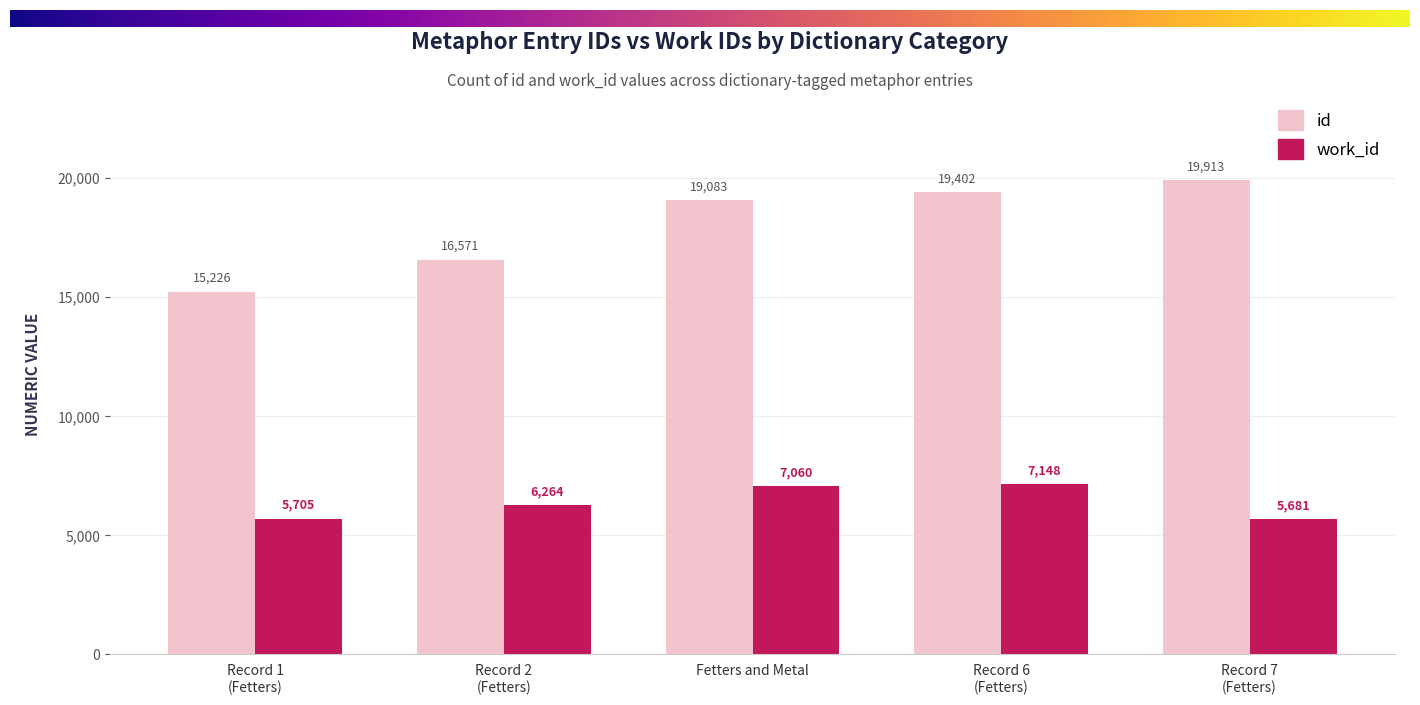

How many data points does each series have?

5